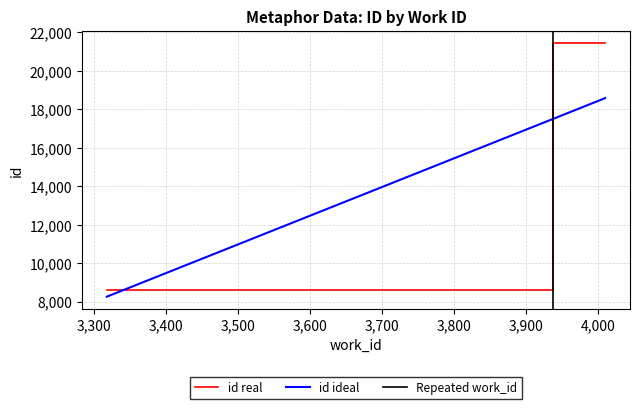

Which label corresponds to the smallest value in the chart?

3318